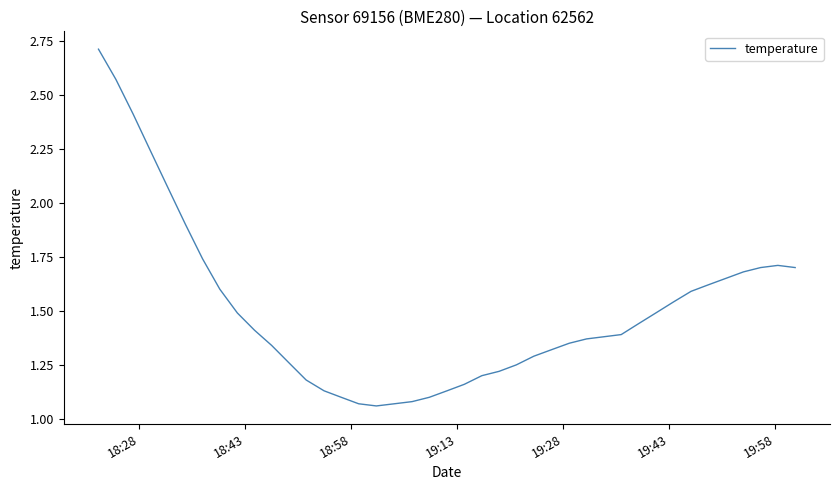

What is the greatest value displayed?

2.7